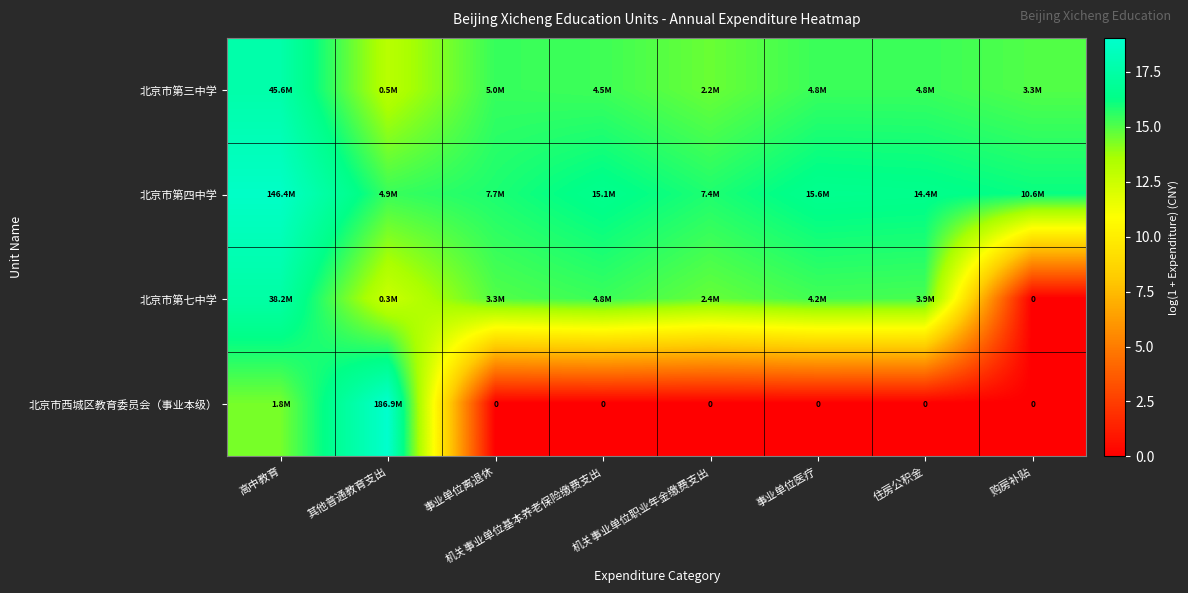

Is it true that 北京市西城区教育委员会（事业本级） equals 19.0 at 其他普通教育支出?

True